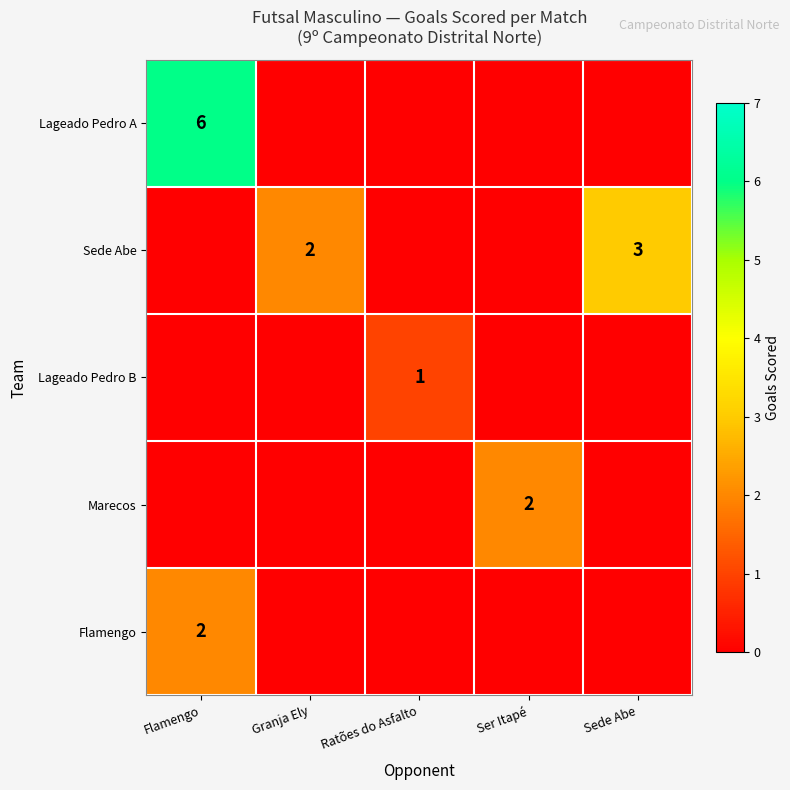

True or false: Sede Abe has a value of 5 at Sede Abe.

False